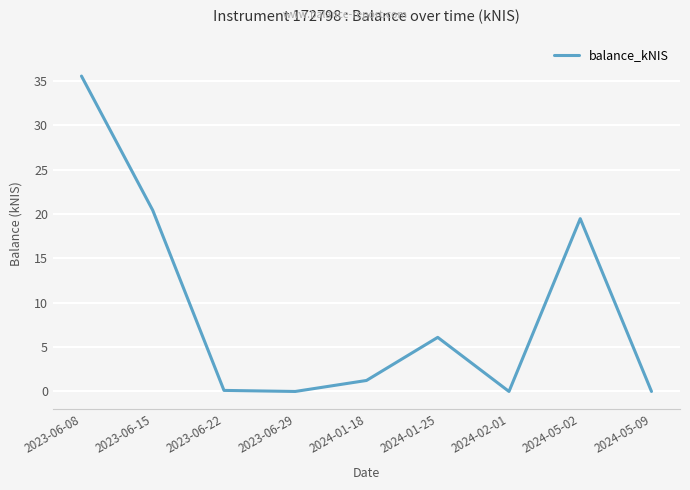

How many interior local valleys (lower than both neighbors) does the data have?

2